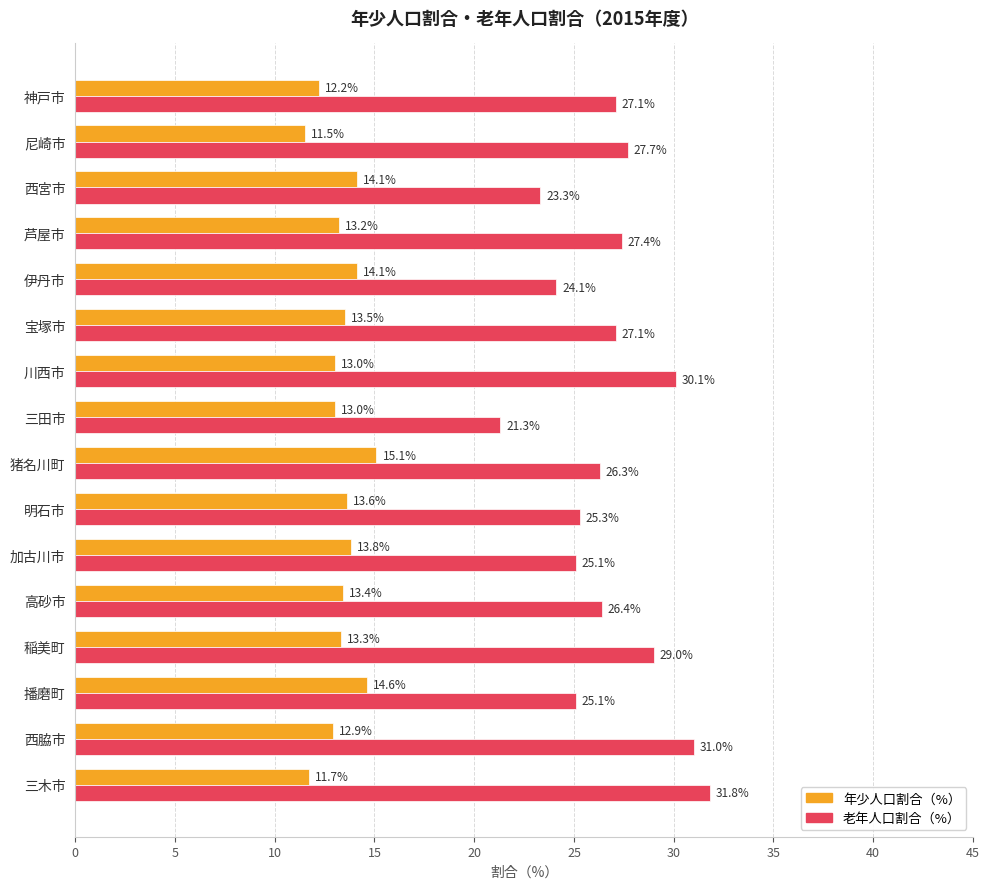

What is the sum of all 老年人口割合（%） values?

428.1